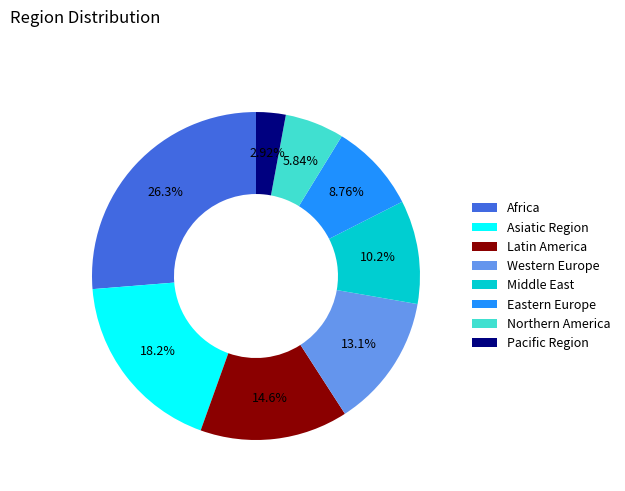

Between Africa and Eastern Europe, which is larger?

Africa